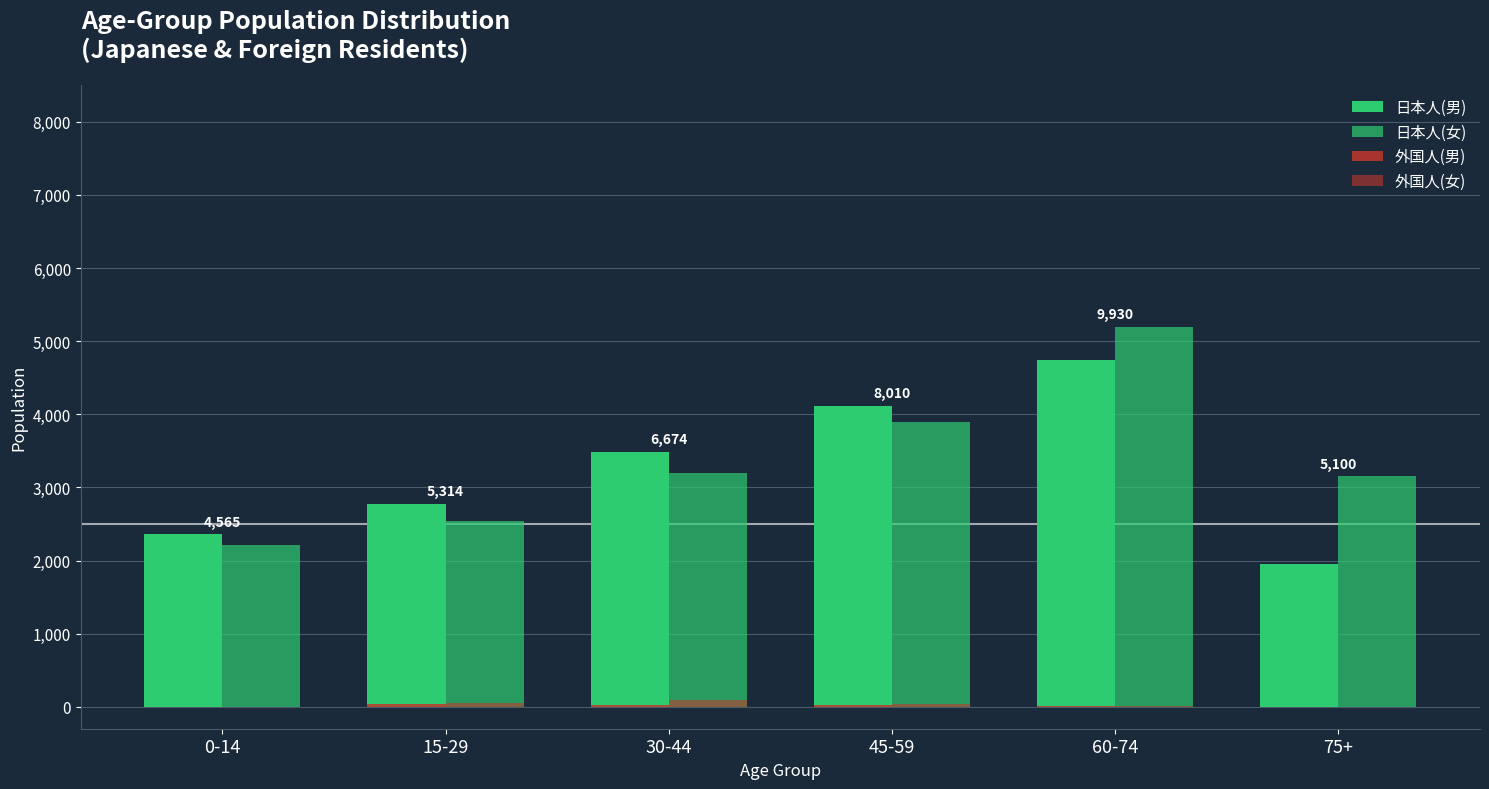

Are the bars horizontal?

No